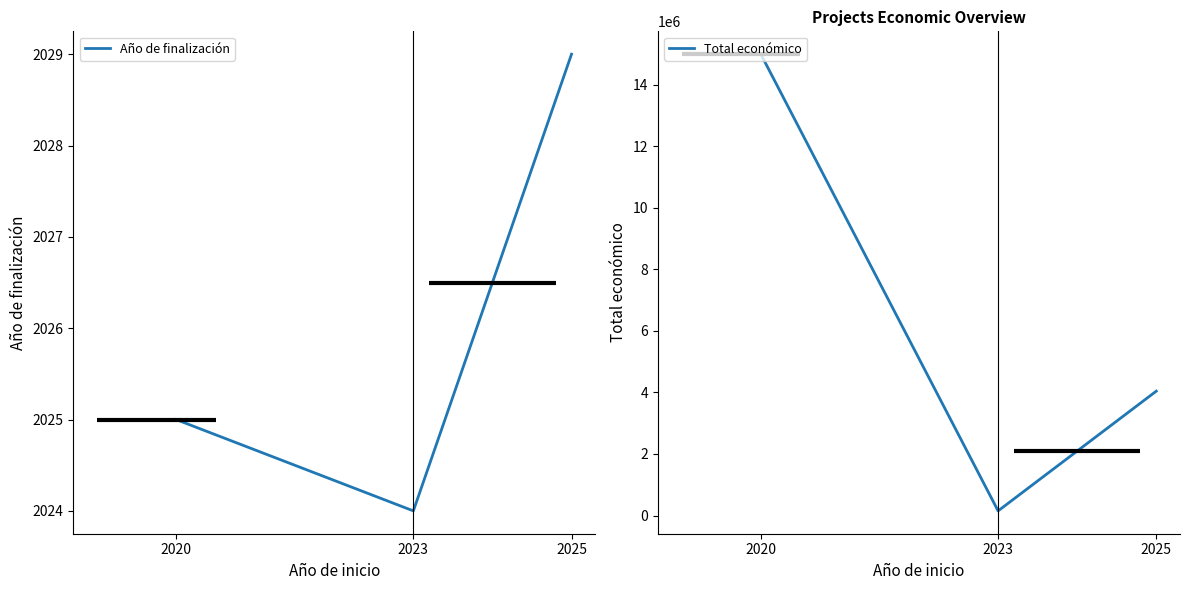

What is the difference between the Año de finalización values at 2020 and 2025?

4